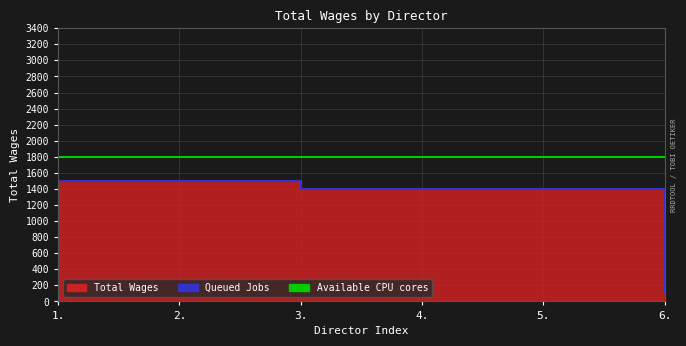

Where does the data first go above 1400?

1.